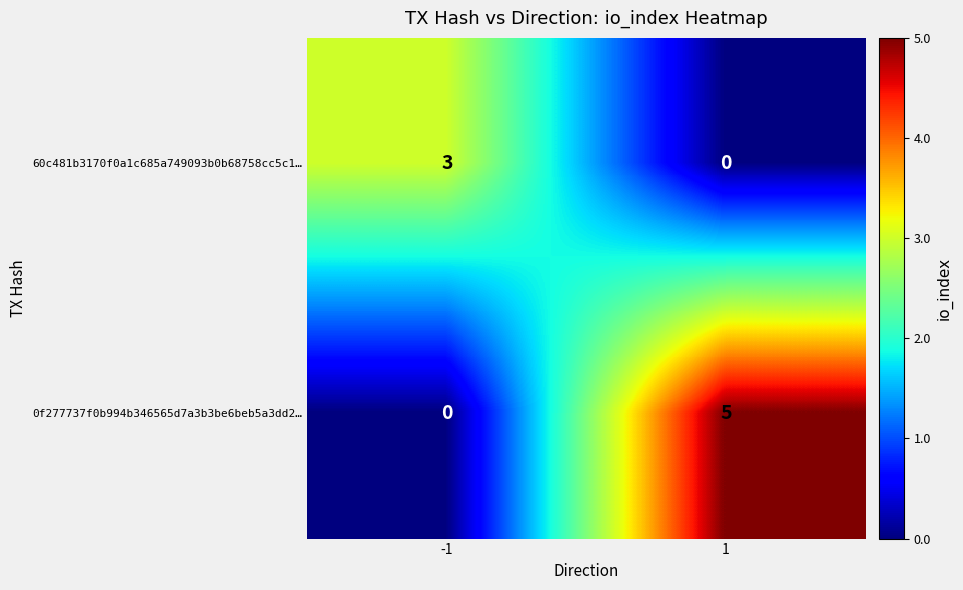

How many data points does each series have?

2